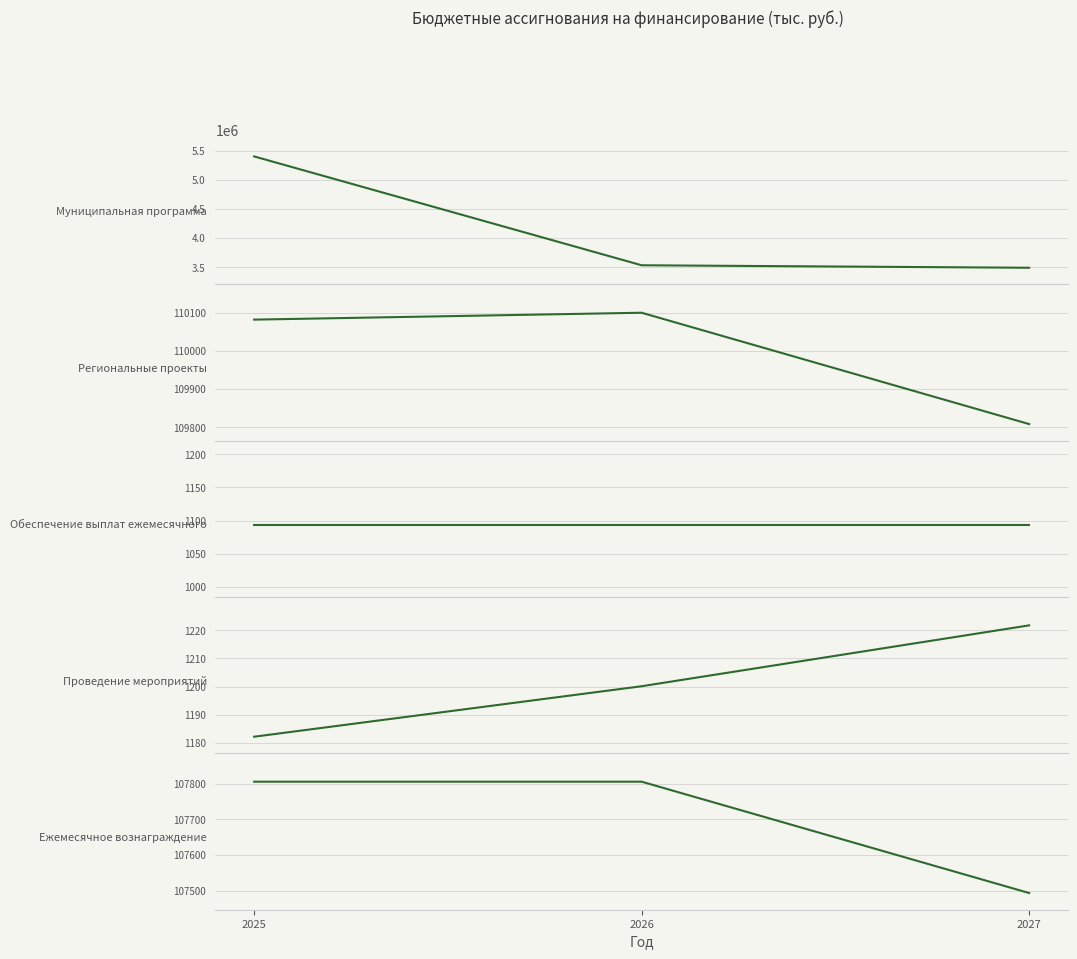

What is the maximum value for Проведение мероприятий?

1221.8